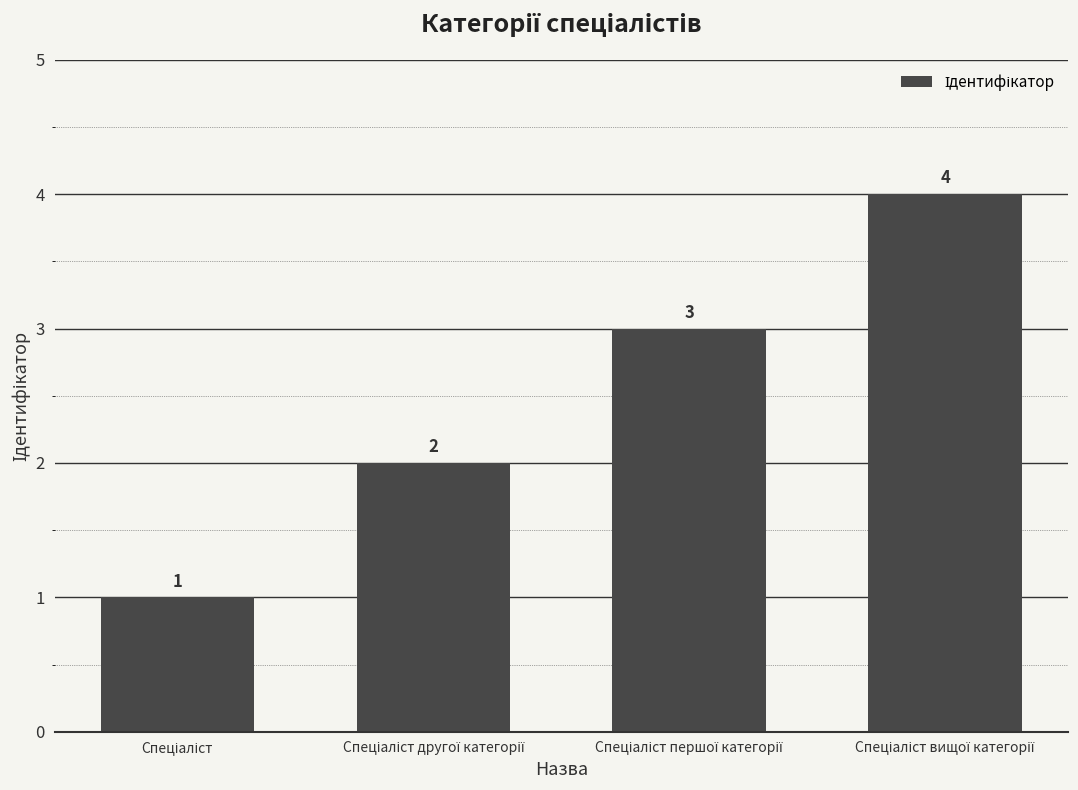

What is the value of the 3rd bar from the left?

3